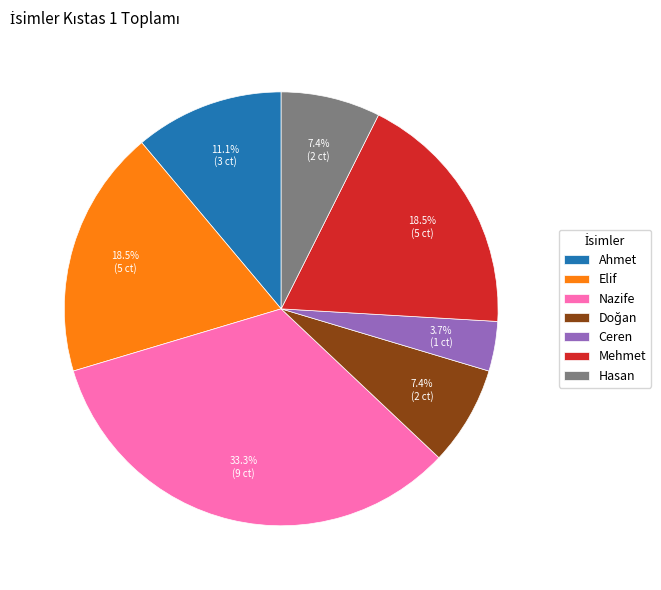

To the nearest percent, what percentage of the pie is Hasan?

7%